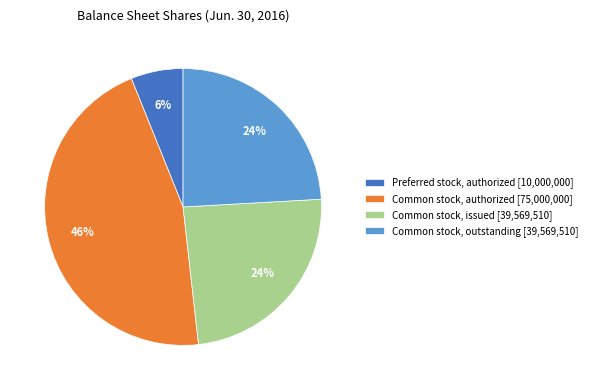

To the nearest percent, what is the difference between the largest and smallest slice percentages?

40%